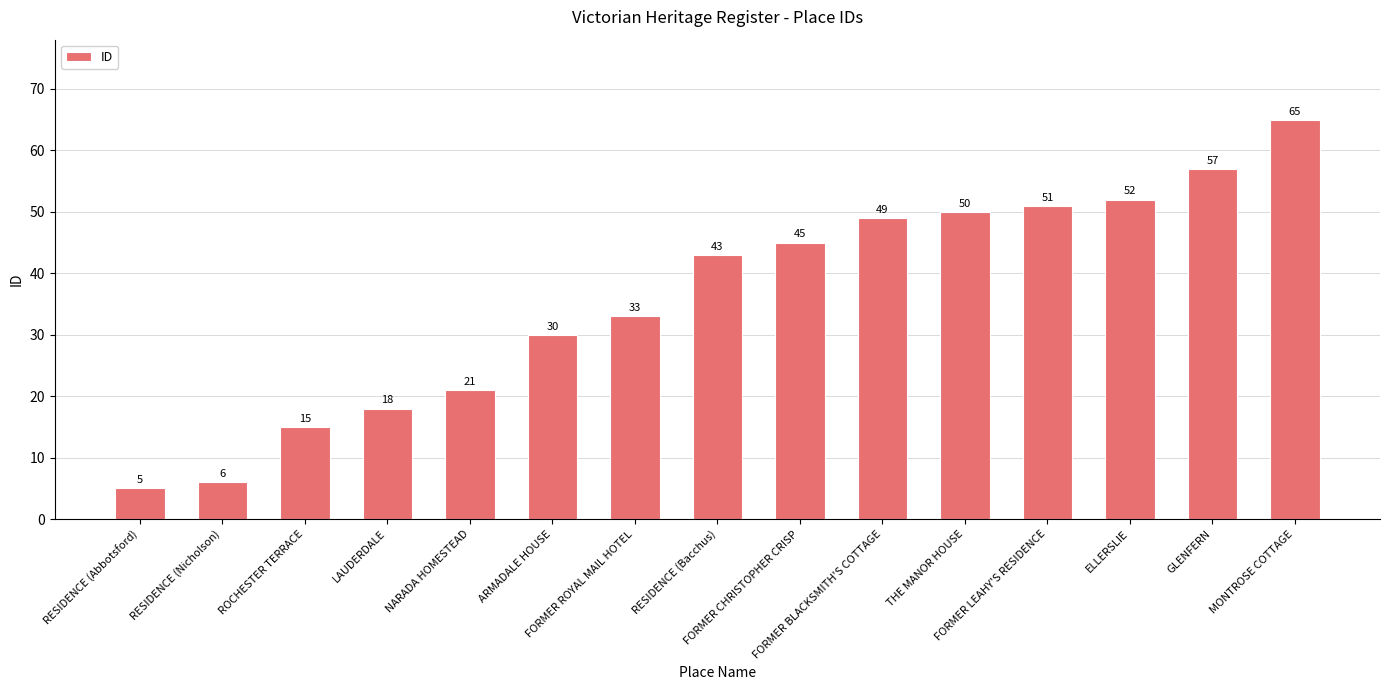

How many series are shown in this chart?

1